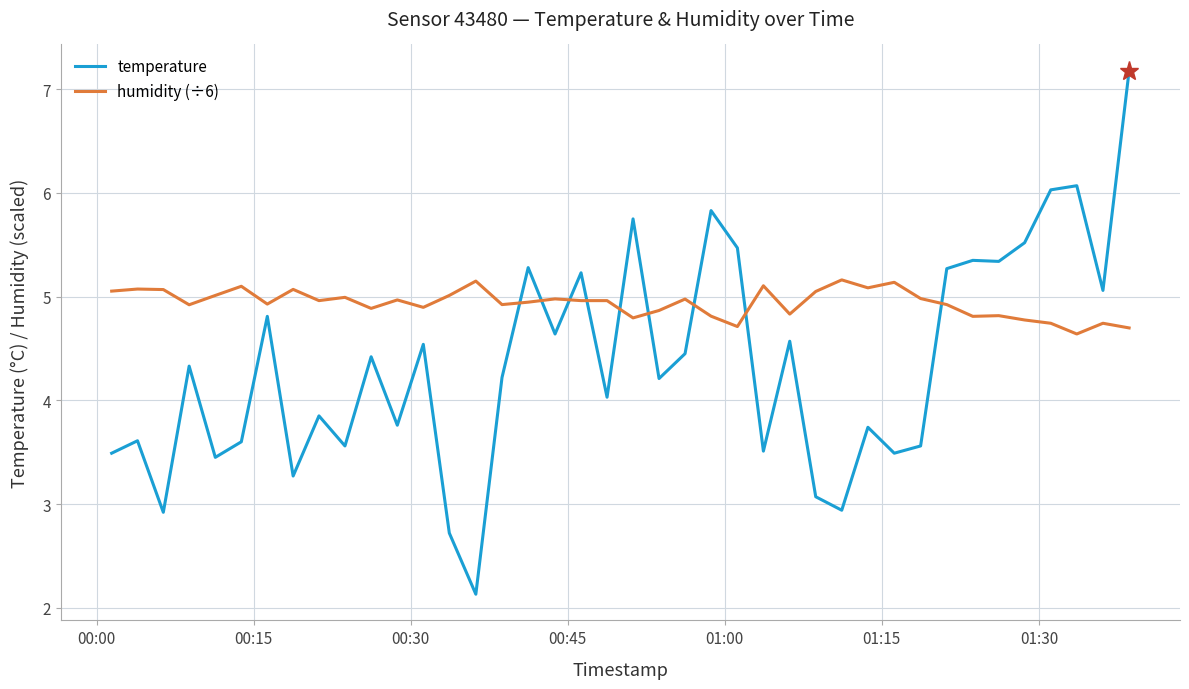

Is this an area chart (filled region under the line)?

No